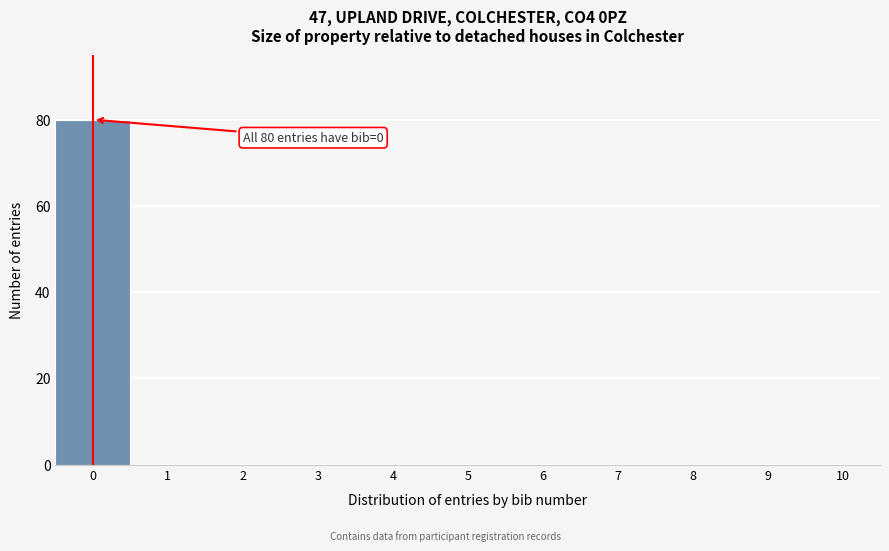

Over which range of the x-axis is the bar tallest?

-0.5 to 0.5